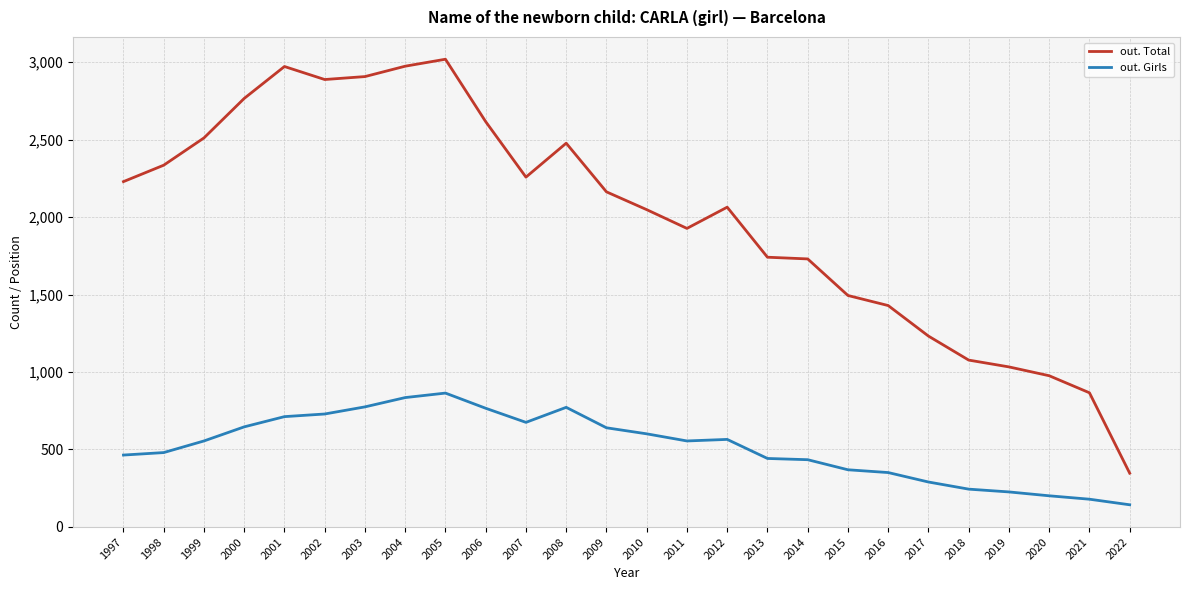

What is the sum of the out. Girls values at 2019 and 2008?

998